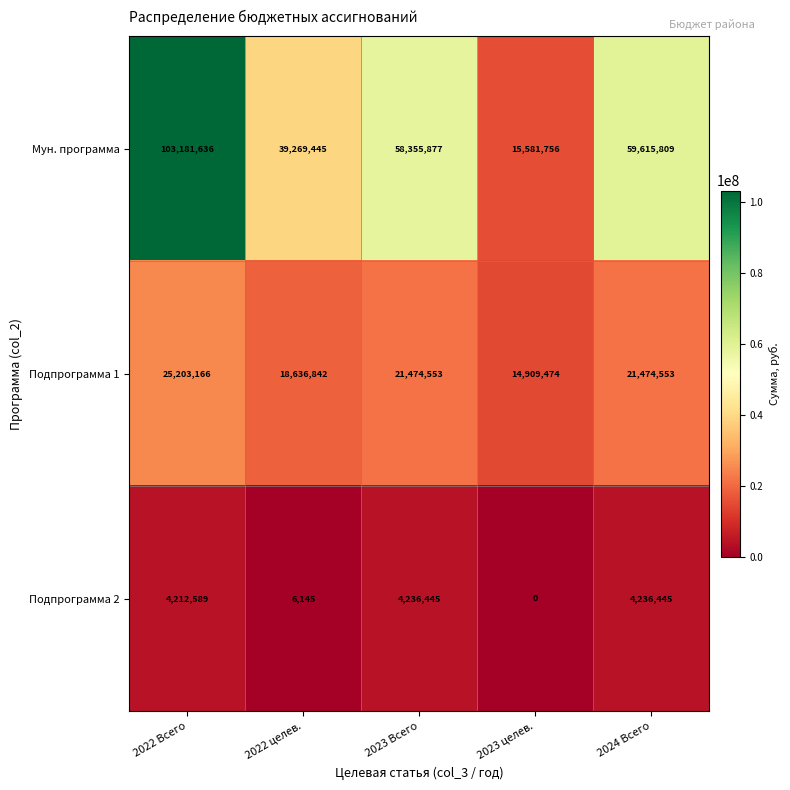

What is the average value of the Подпрограмма 1 series?

20339718